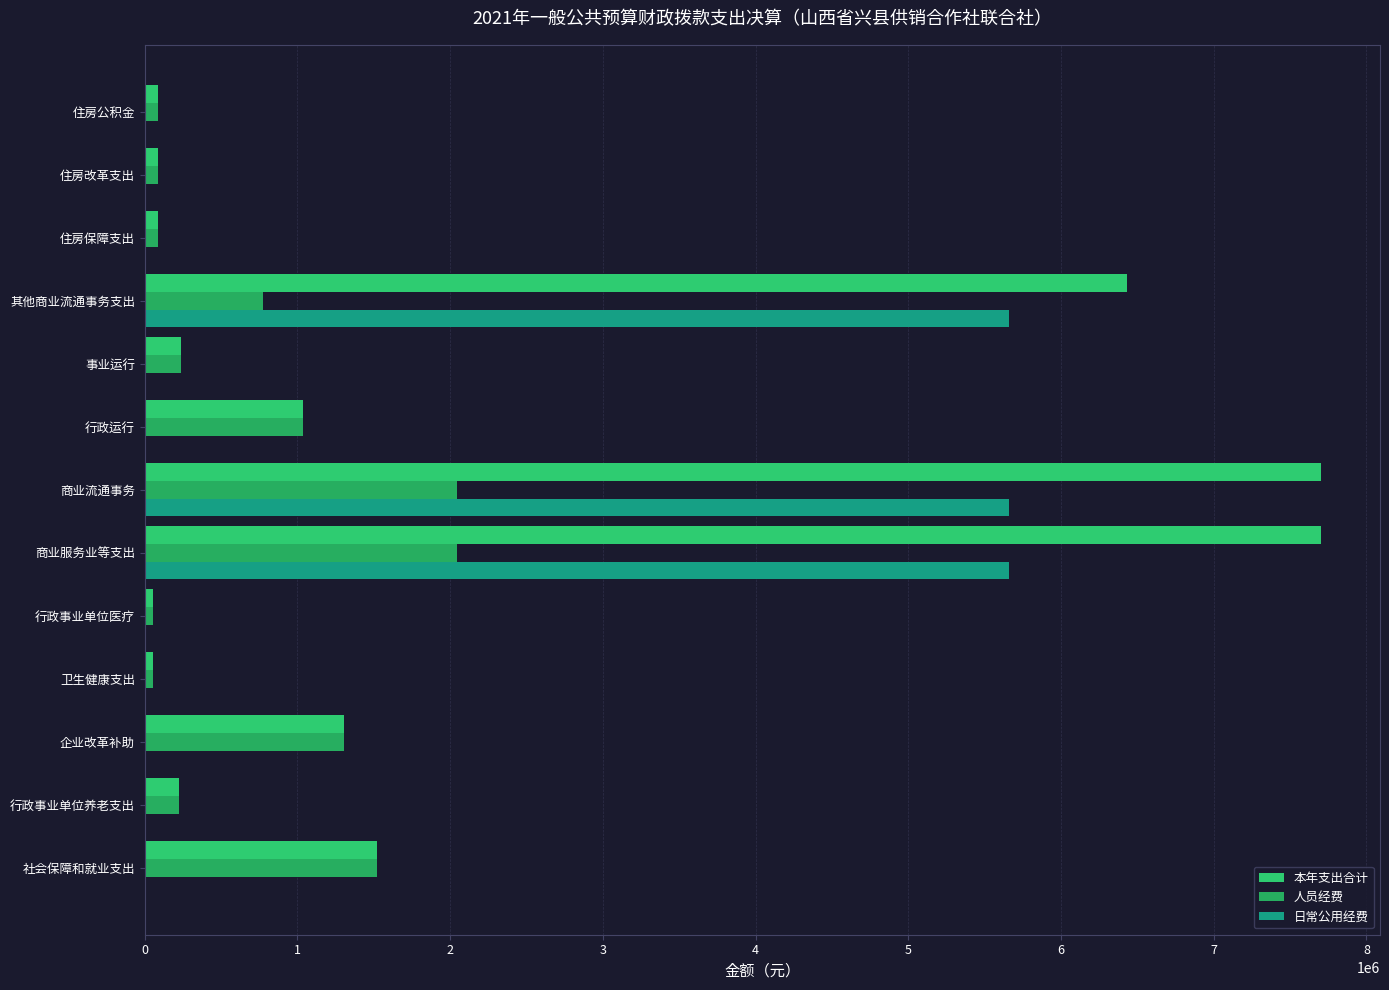

How many distinct data groups are displayed?

3